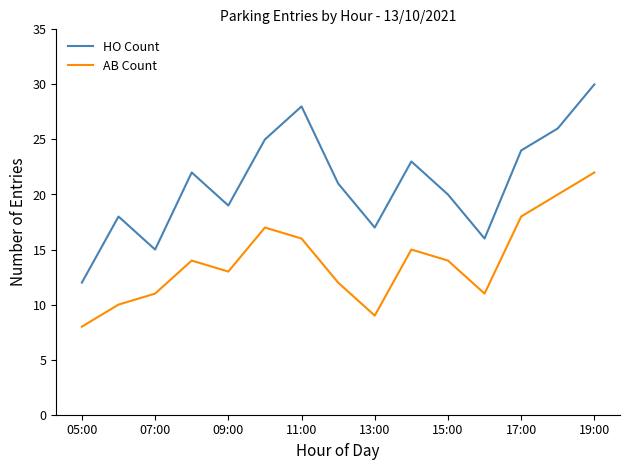

What is the difference between the maximum and minimum values in the AB Count series?

14